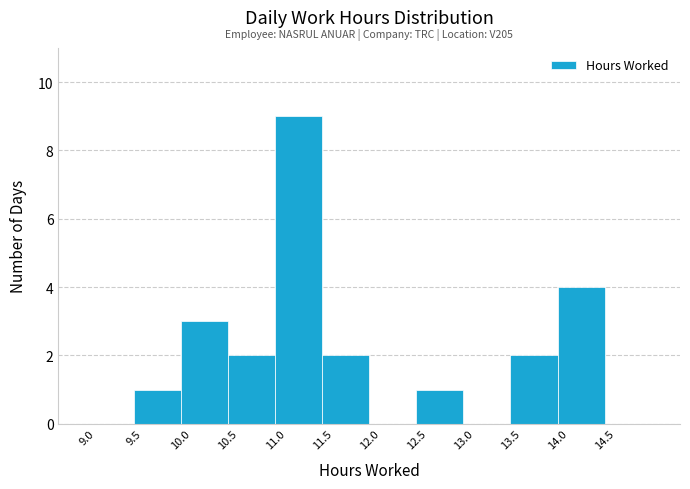

Which range on the x-axis has the tallest bar?

11.0 to 11.5